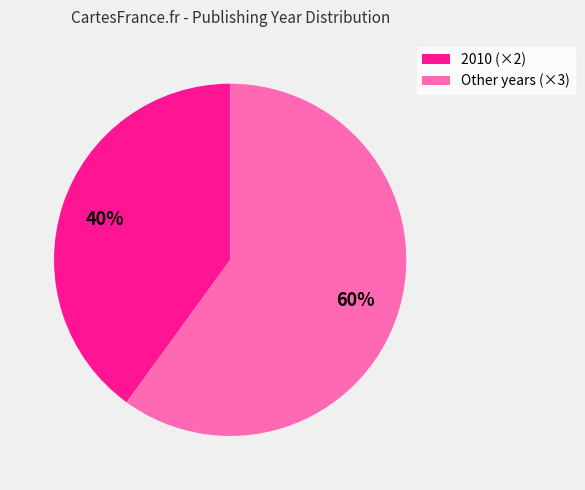

Which slice represents more than half of the pie?

Other years (×3)